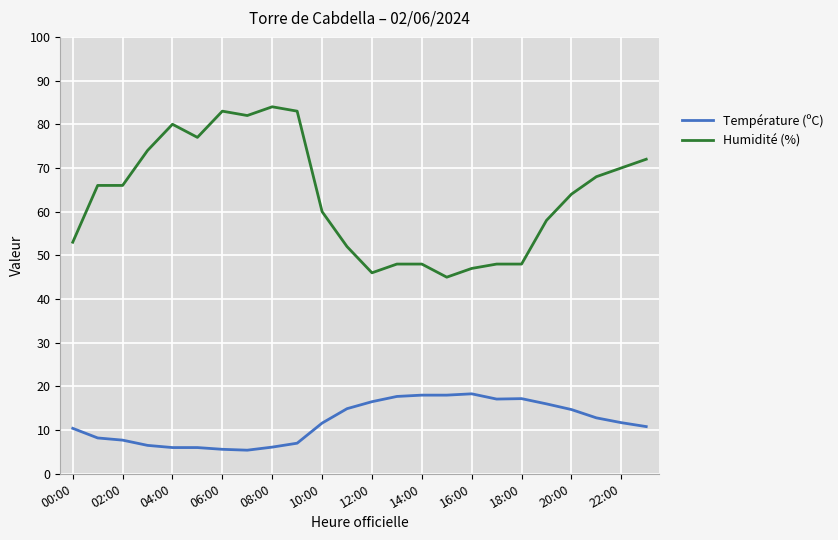

What is the highest value of the Température (ºC) series?

18.3